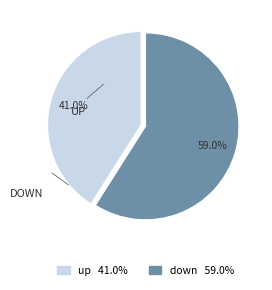

How much of the chart is everything except down?

41.0%